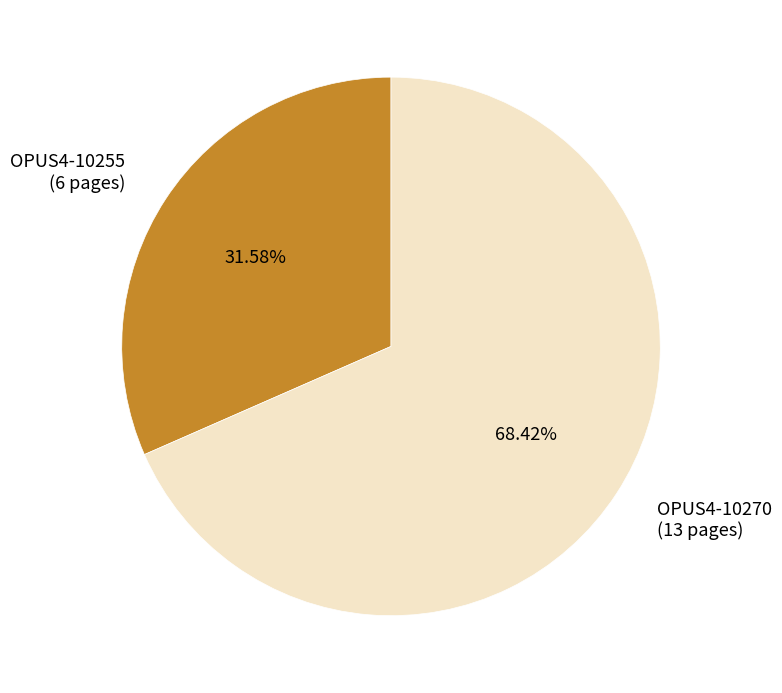

To the nearest percent, what percentage of the pie is OPUS4-10270?

68%